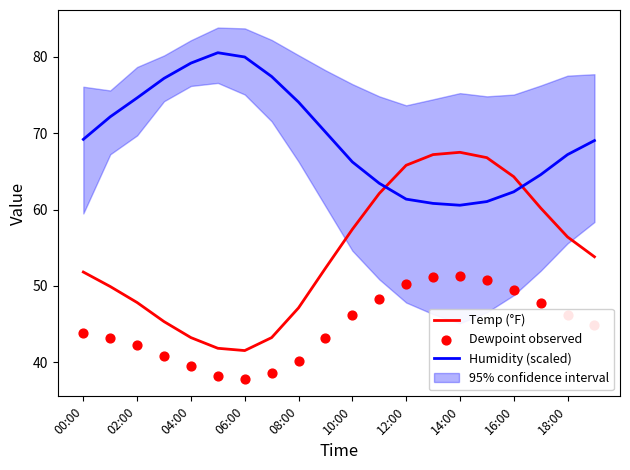

Which series has the largest total across all categories?

Humidity (scaled)